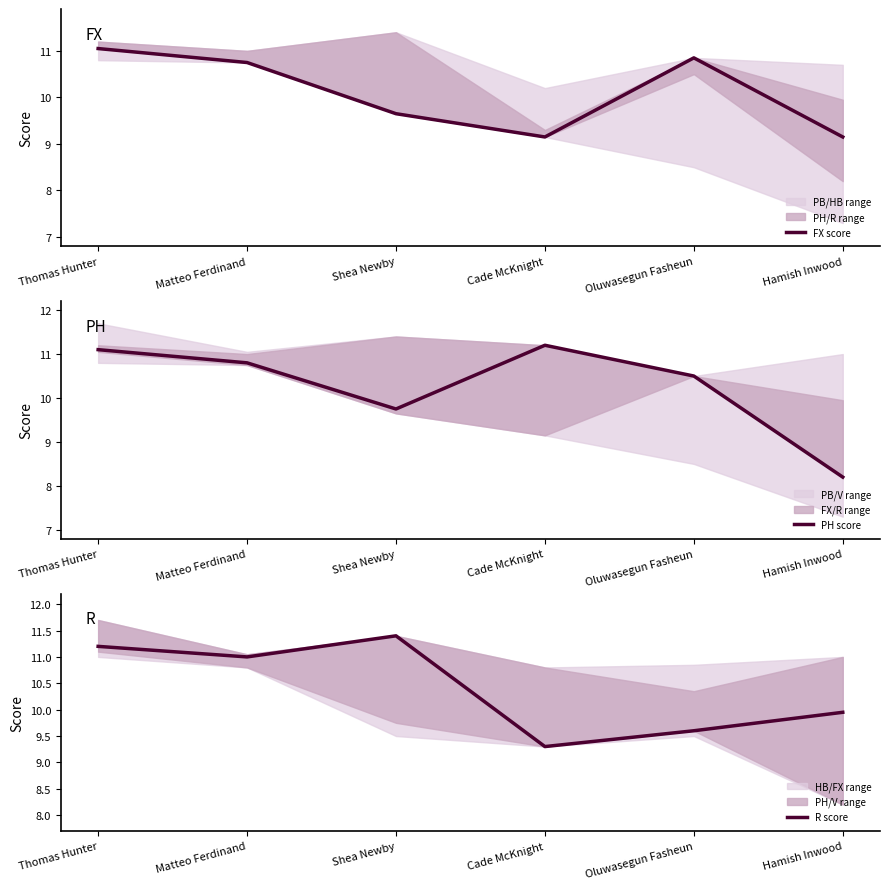

Which series has the largest total across all categories?

R score